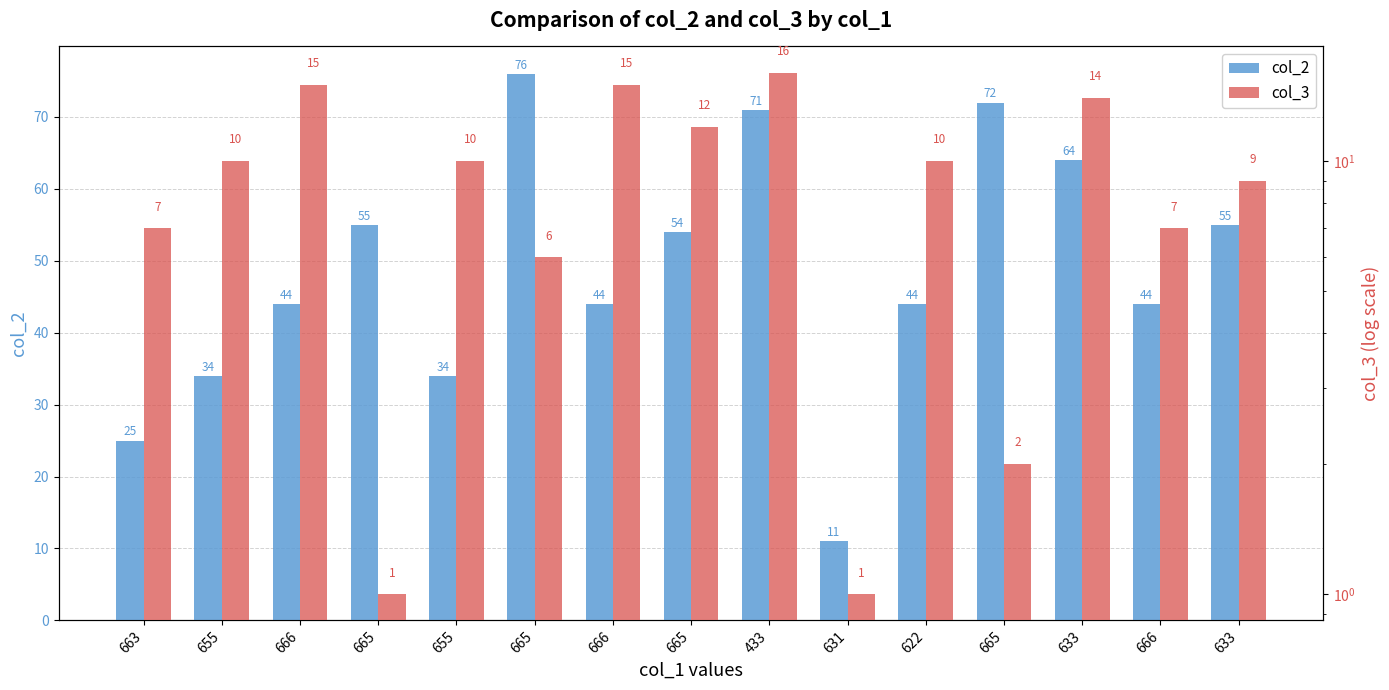

How many series are shown in this chart?

2